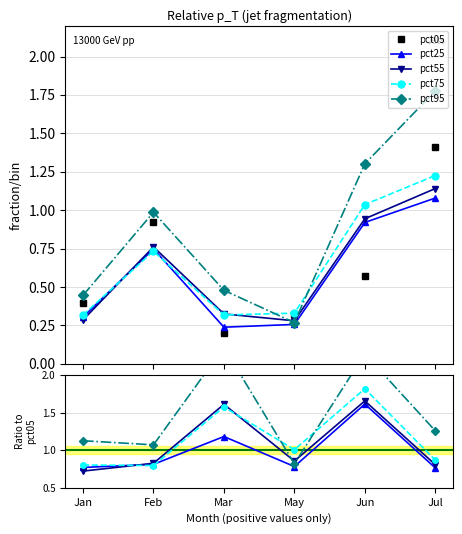

What is the label of the 3rd point from the right?

May